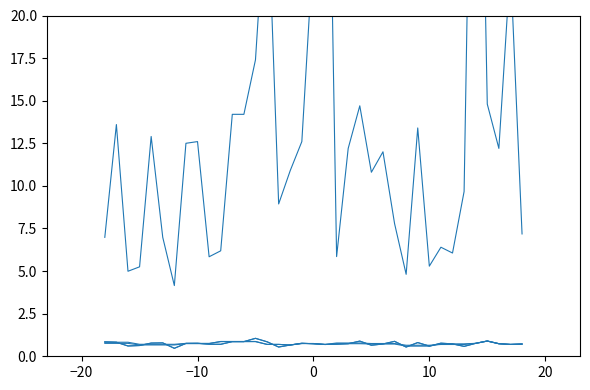

In Lab Value, how many points are lower than both neighbors (excluding endpoints)?

10